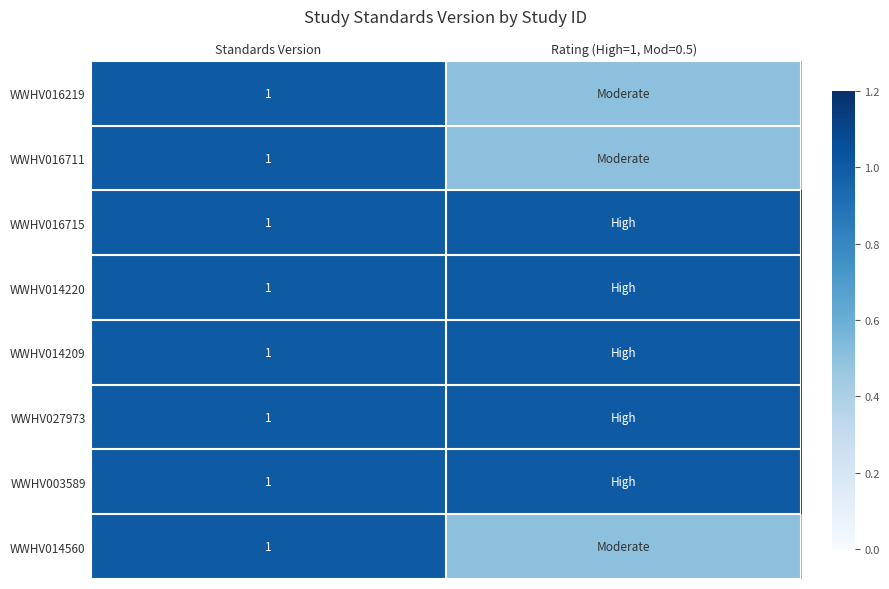

What is the total value across all series at Standards Version?

8.0